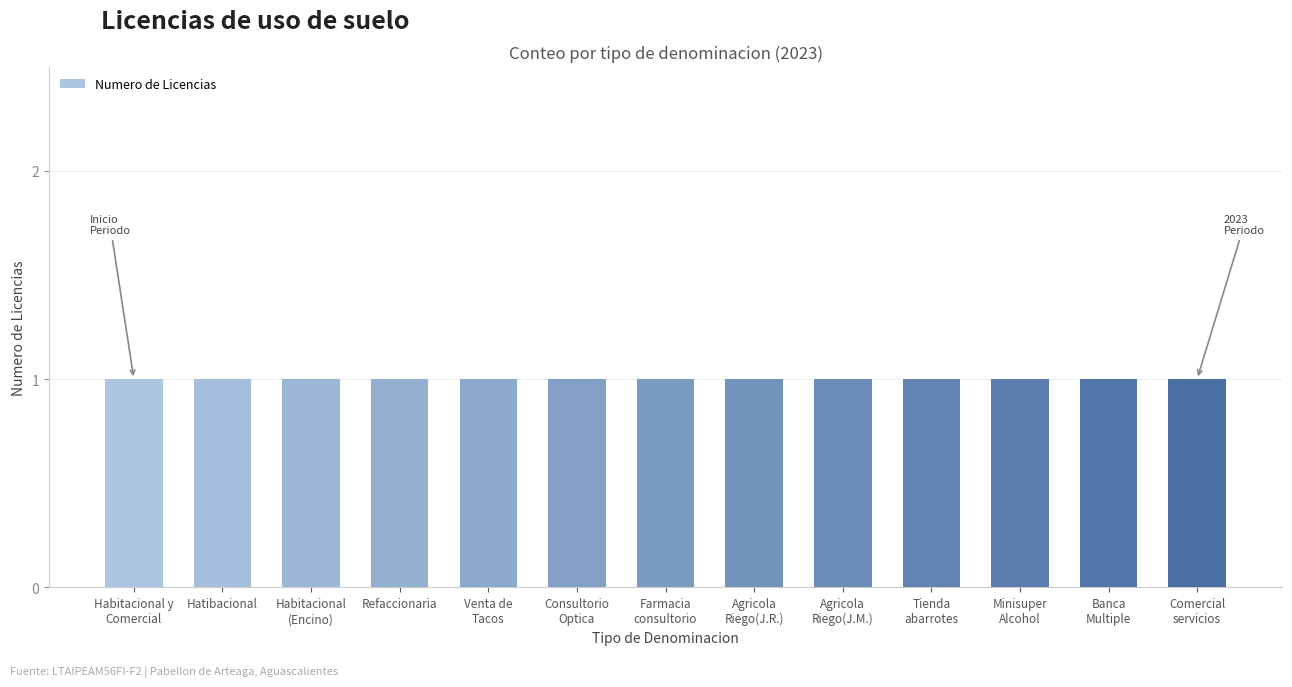

How many distinct data groups are displayed?

1